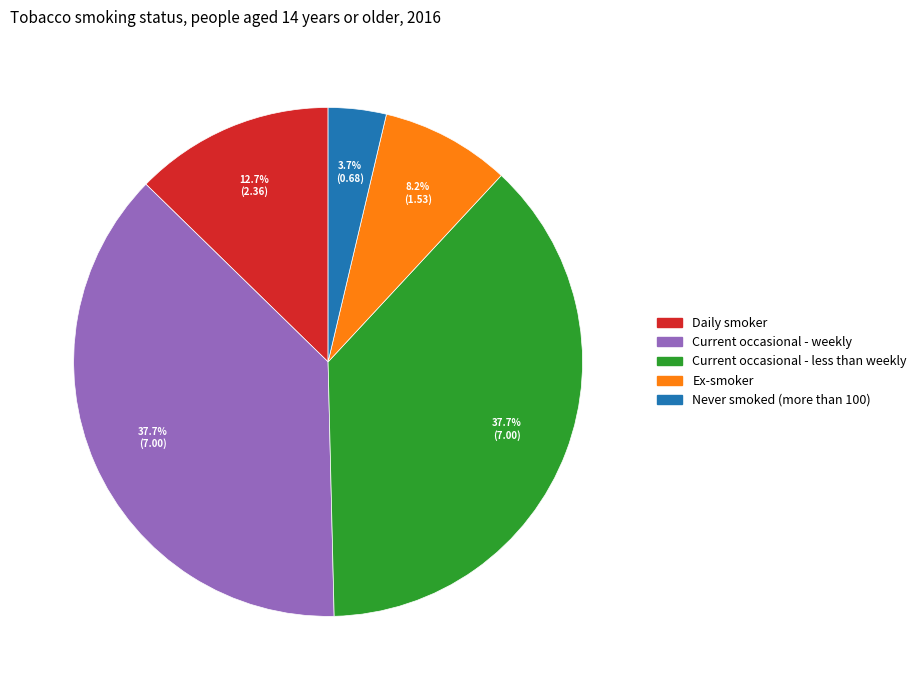

Between Daily smoker and Never smoked (more than 100), which is larger?

Daily smoker